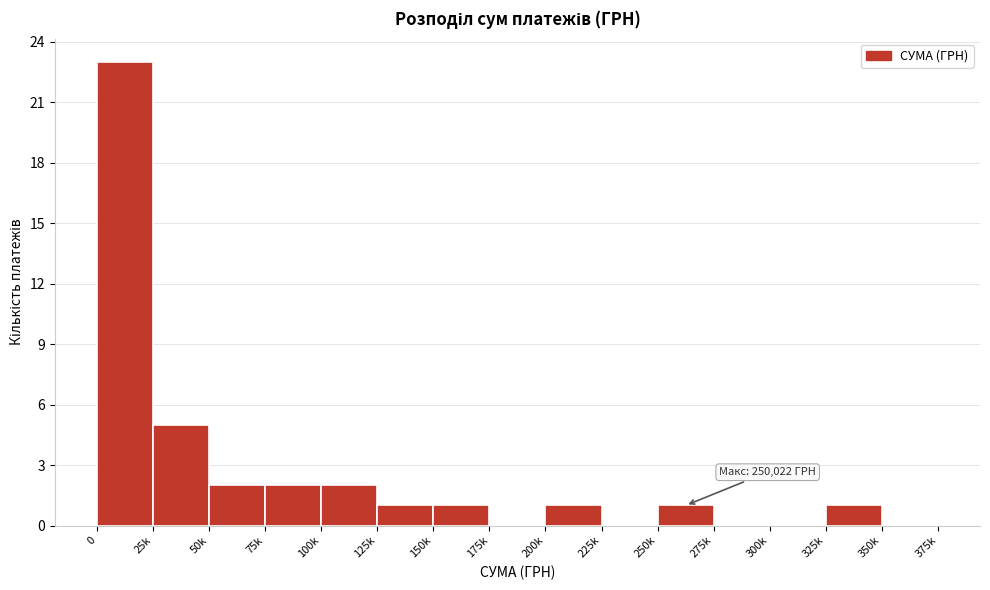

Reading left to right, list all the values displayed in this chart.

0=23	25k=5	50k=2	75k=2	100k=2	125k=1	150k=1	175k=0	200k=1	225k=0	250k=1	275k=0	300k=0	325k=1	350k=0